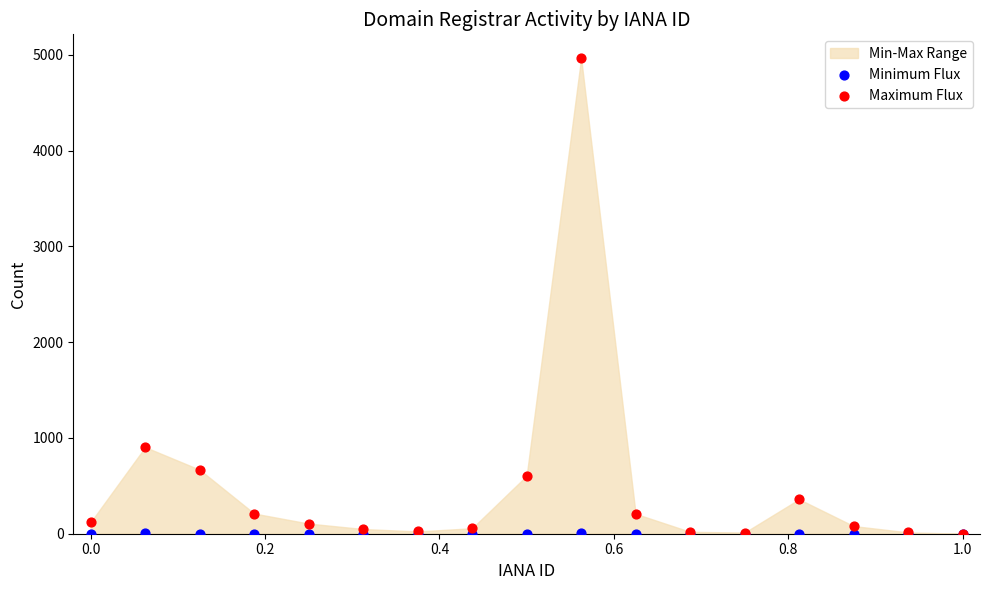

In the Maximum Flux series, what Y value is closest to 2483?

904